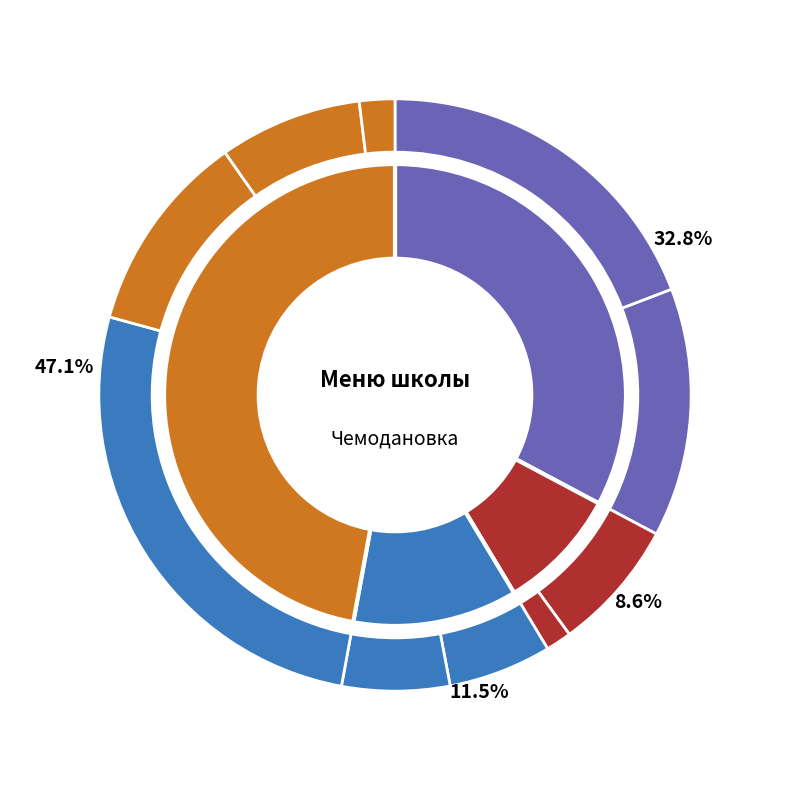

Rank the categories by value from lowest to highest.

Хлеб ржаной (завтрак), Хлеб ржаной (обед), Салат картофельный, Борщ с капустой, Чай с молоком, Сок фруктовый, Рис отварной, Бутерброд с сыром, Каша Дружба, Рыба тушеная